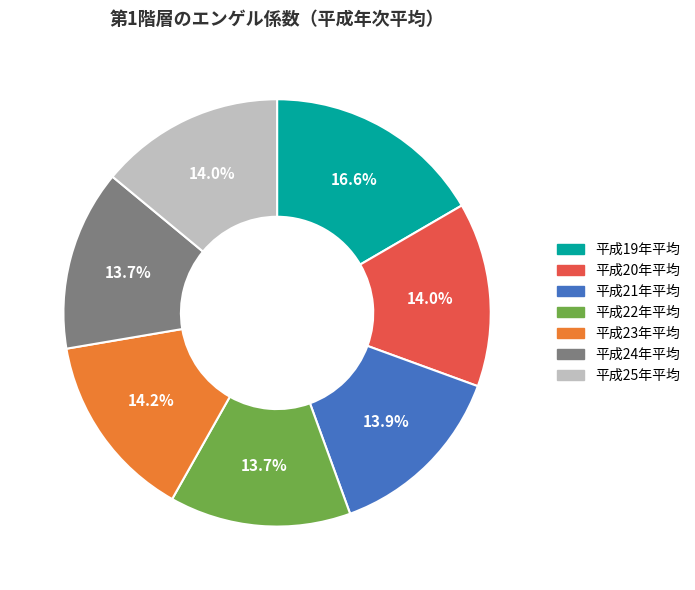

What is the total percentage of 平成23年平均 and 平成19年平均?

30.8%